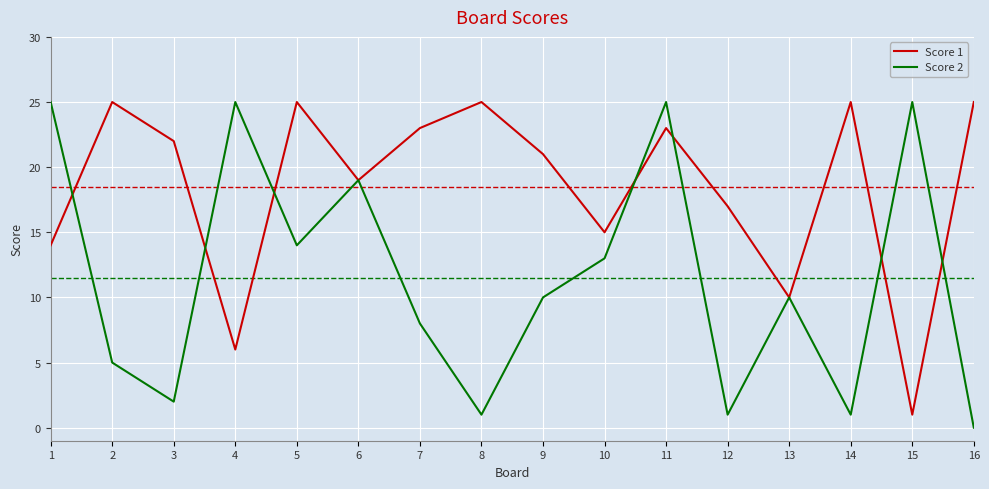

What is the difference between the highest and lowest values at 4?

19